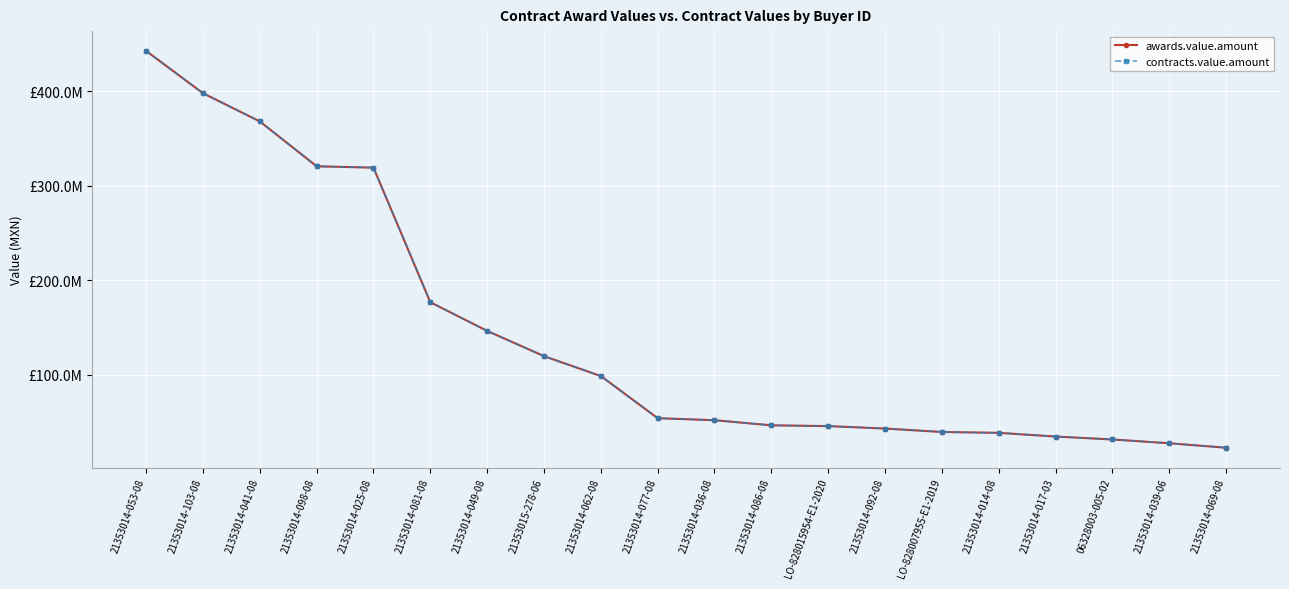

Does the chart have visible grid lines?

Yes